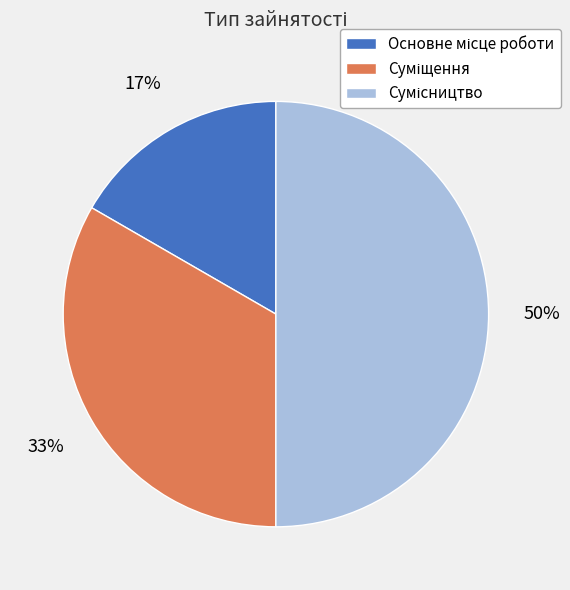

To the nearest percent, what is the difference between the largest and smallest slice percentages?

33%